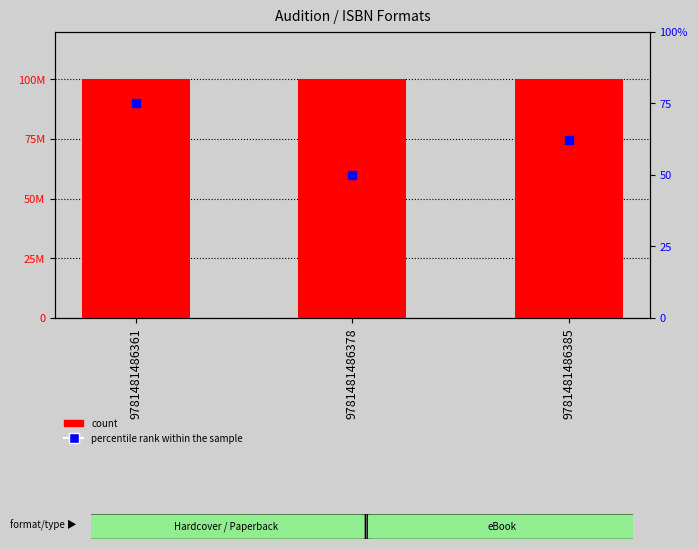

Which series contains the highest Y value?

count